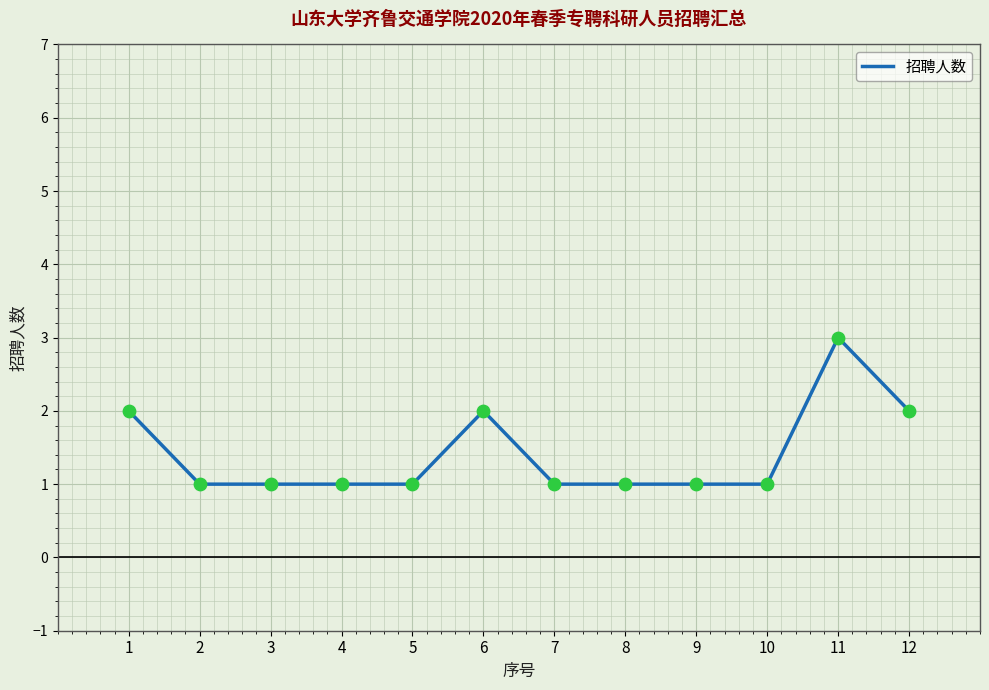

Approximately how many times larger is the value at 8 compared to 3?

1.0